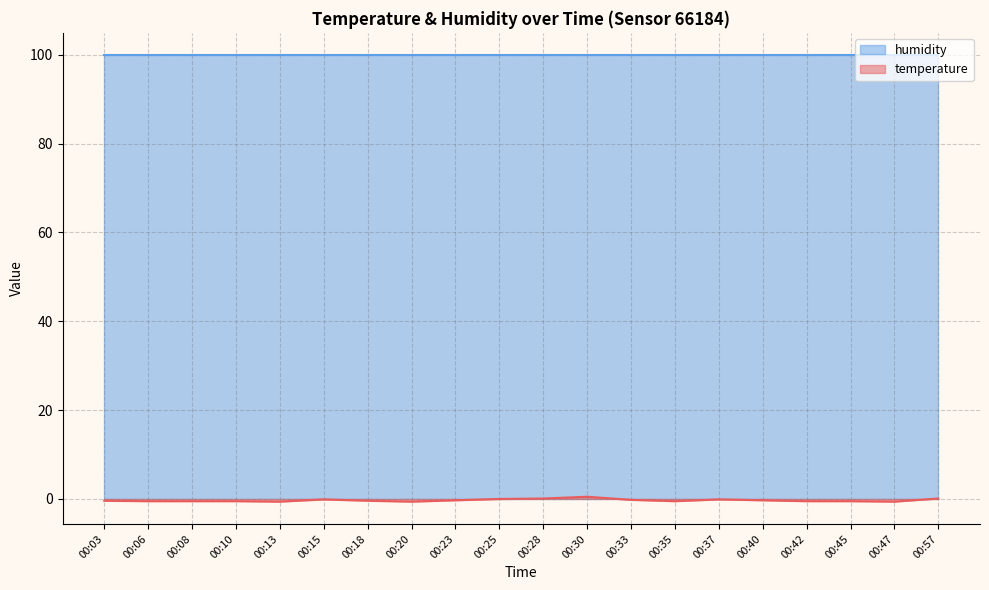

How many lines are shown in the chart?

2